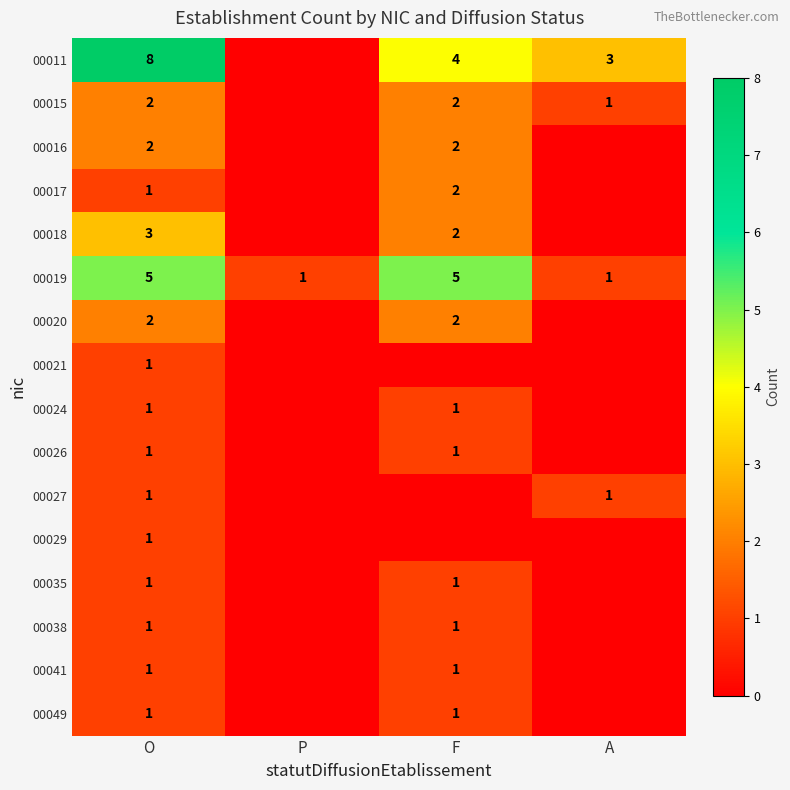

At which category does the chart reach its minimum across all series?

P